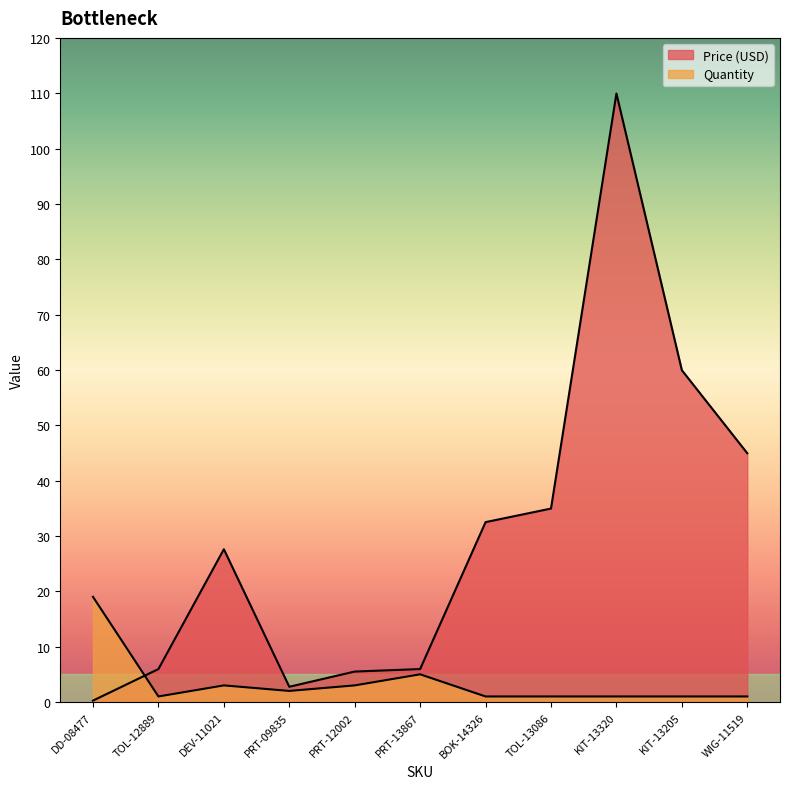

What is the label of the 9th point from the left?

KIT-13320